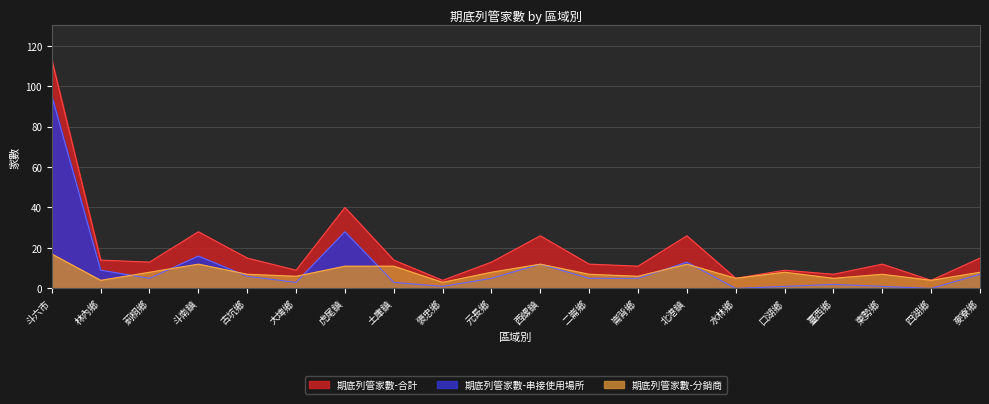

At which category is the sum across all series the highest?

斗六市